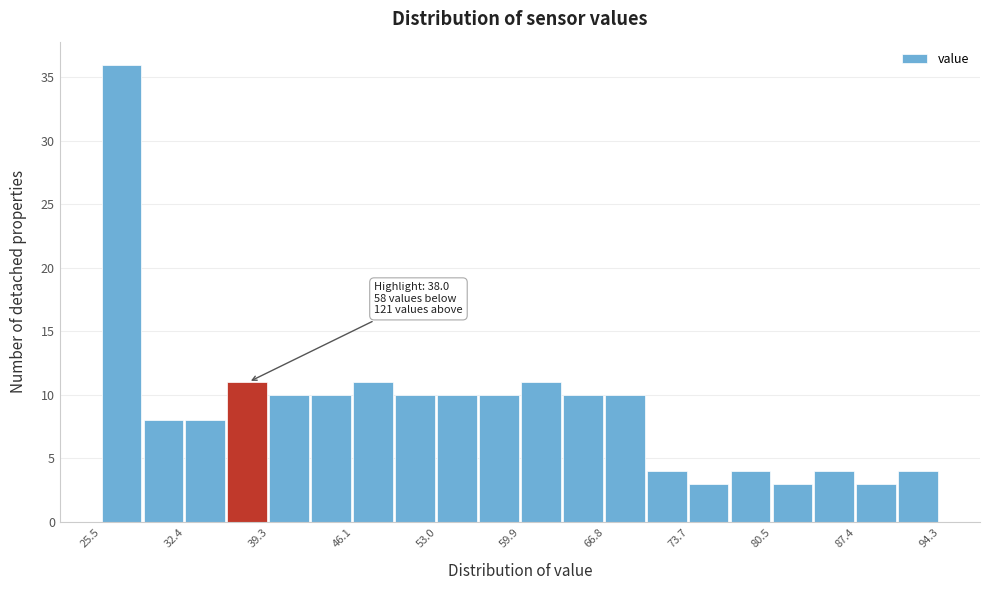

Around what value on the x-axis is the tallest bar? Give the approximate position of its centre, as read against the axis.

27